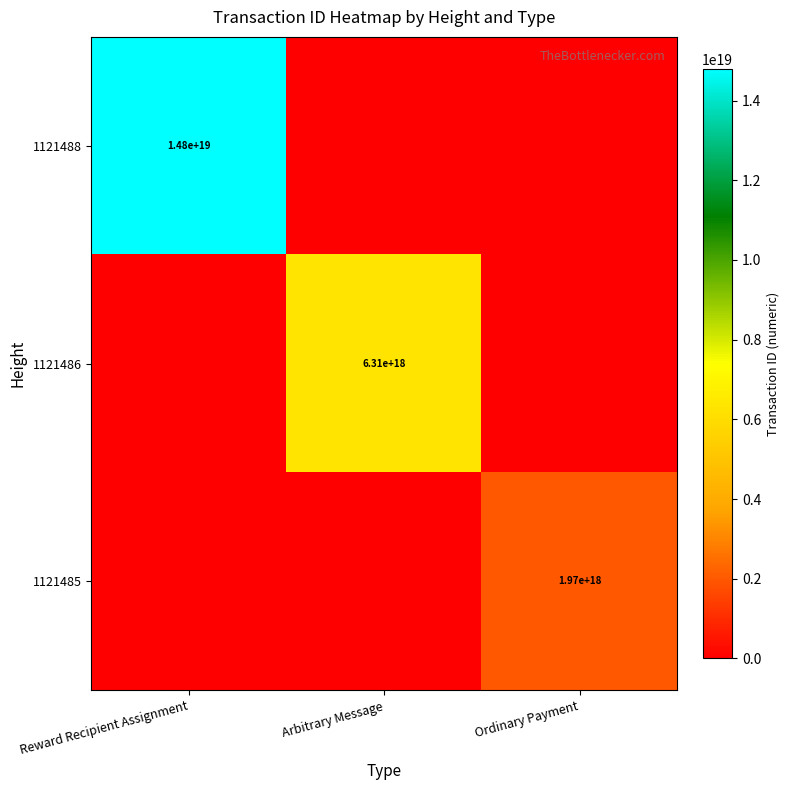

Is it true that 1121485 equals 1970000000000000000 at Ordinary Payment?

True